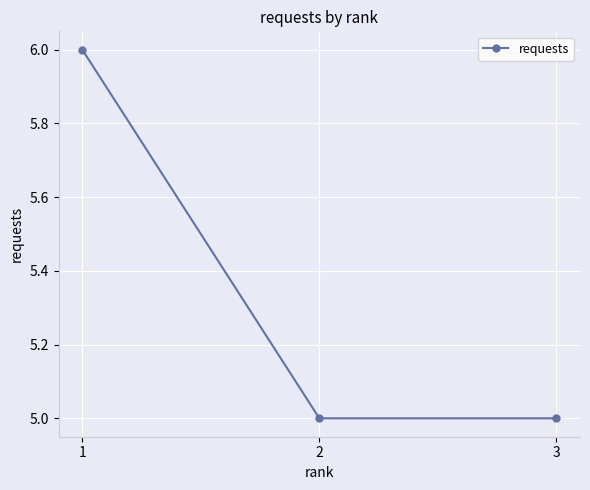

What is the greatest value displayed?

6